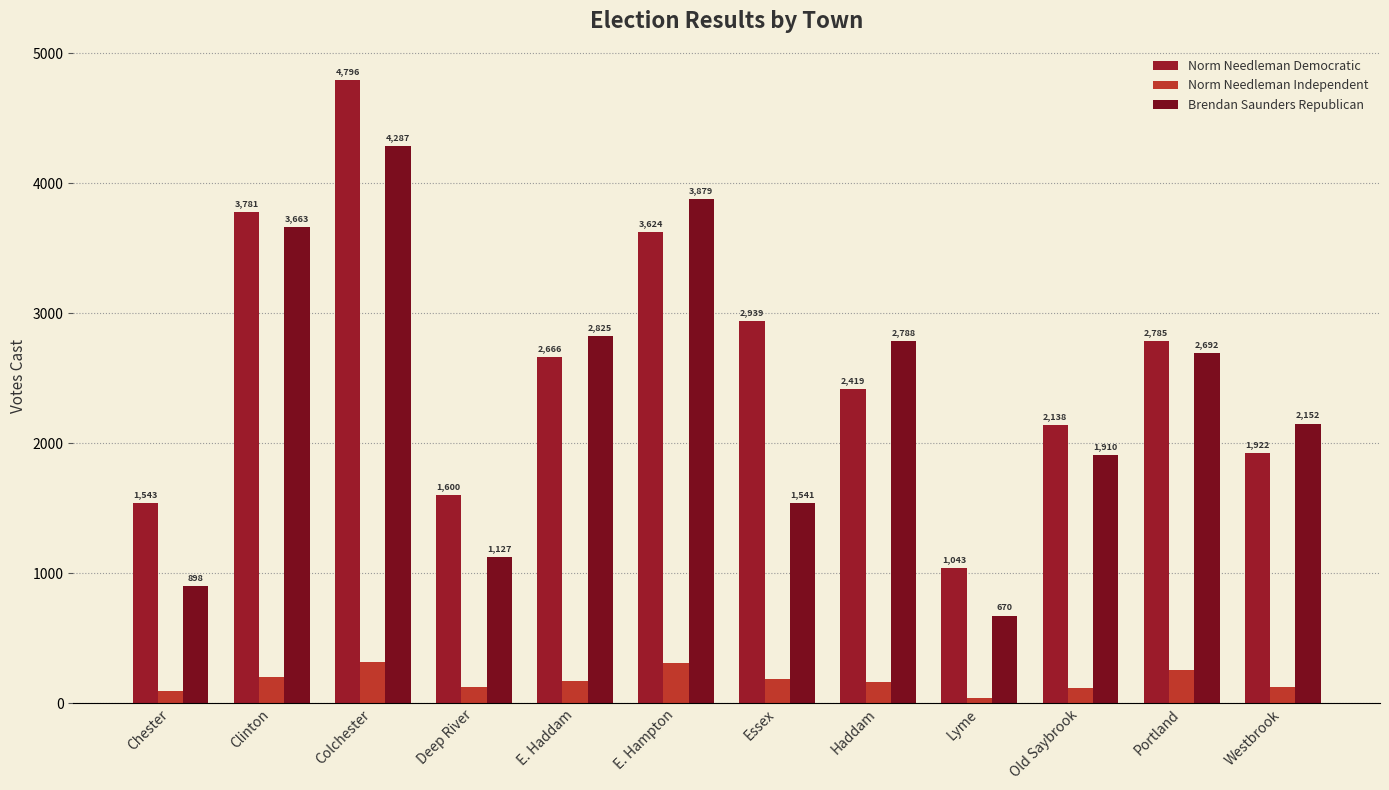

What is the value of the Norm Needleman Independent bar at the 1st from the left?

96